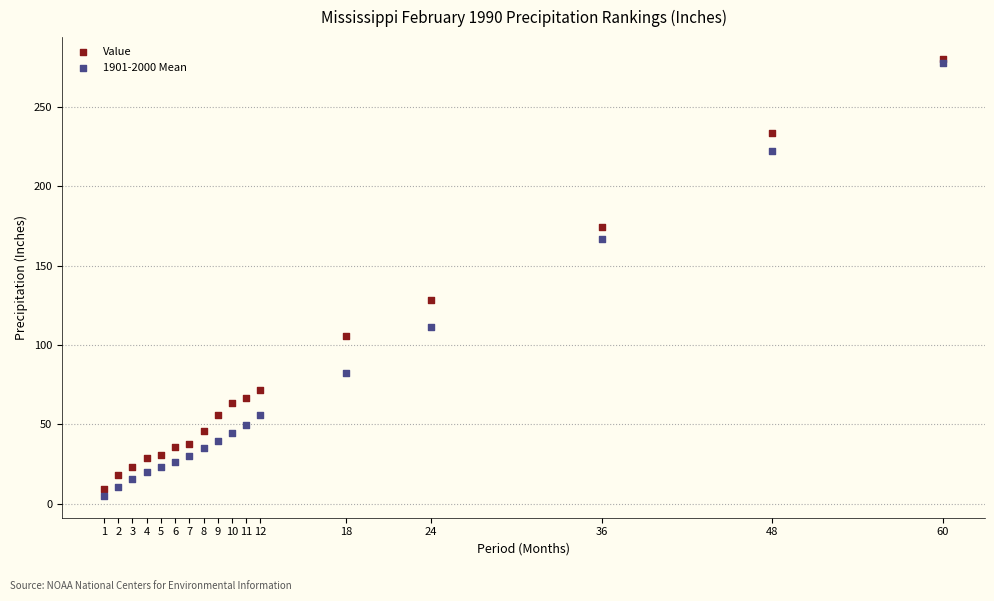

Across all series, what Y value is closest to 142?

128.2